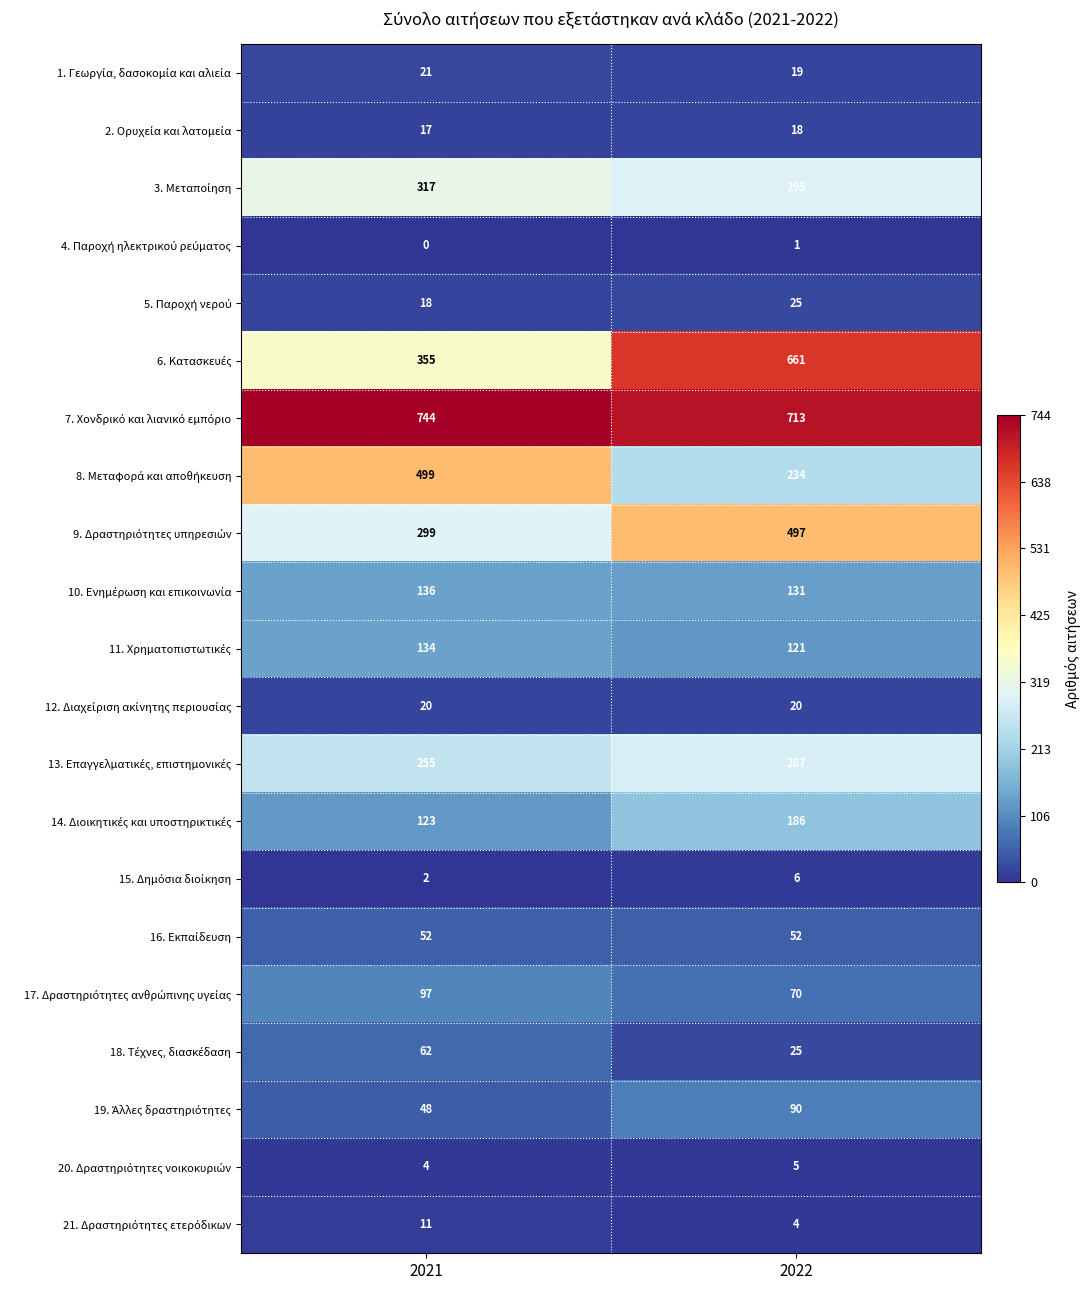

Which label corresponds to the smallest value in the chart?

2021